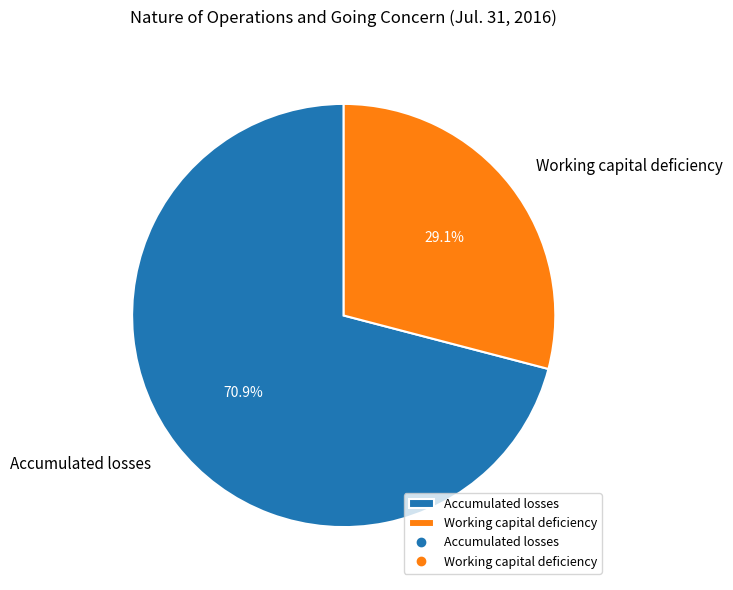

What is the majority slice?

Accumulated losses